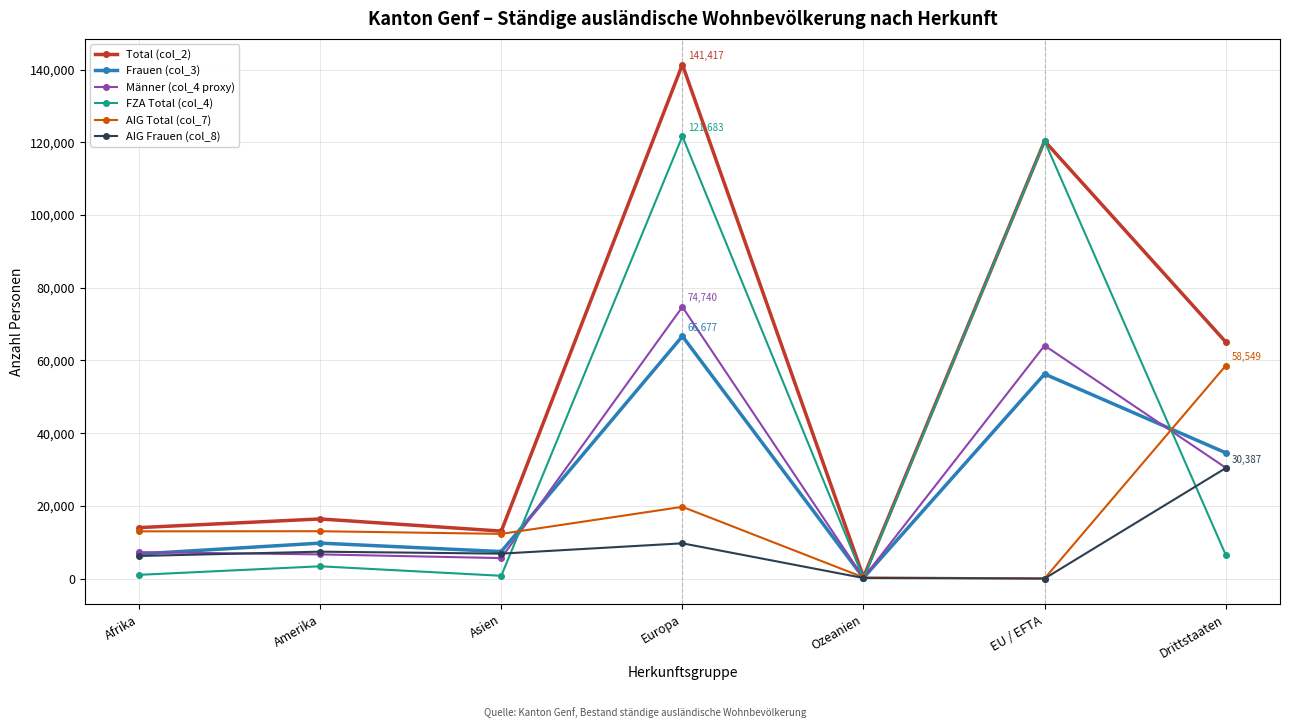

Which series ends up on top after the final intersection of Männer (col_4 proxy) and FZA Total (col_4)?

Männer (col_4 proxy)